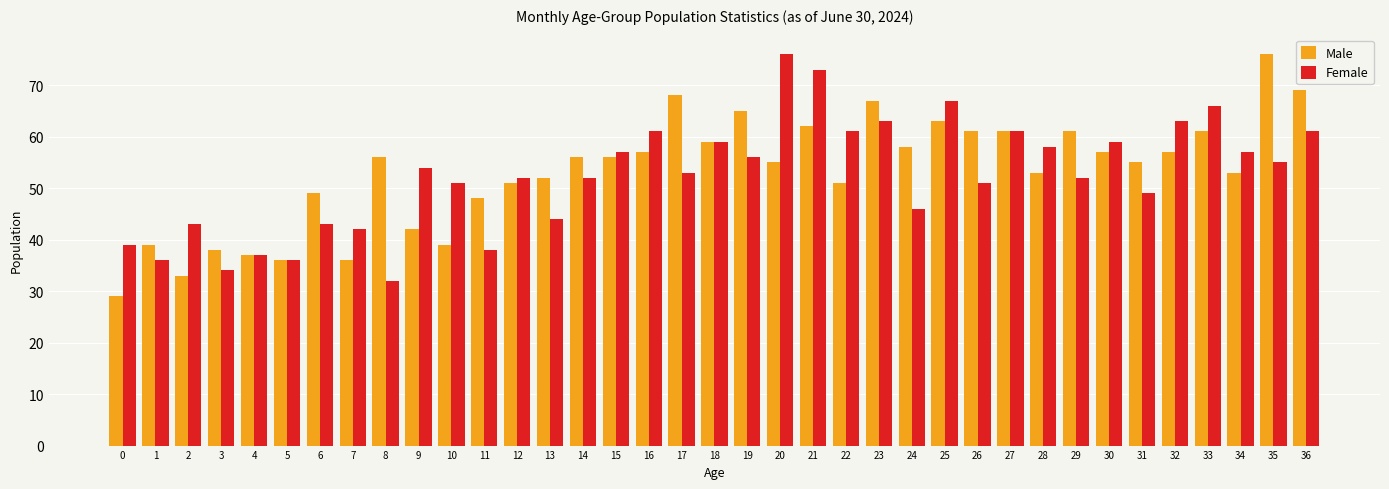

What is the value of the Male bar at the 14th from the left?

52